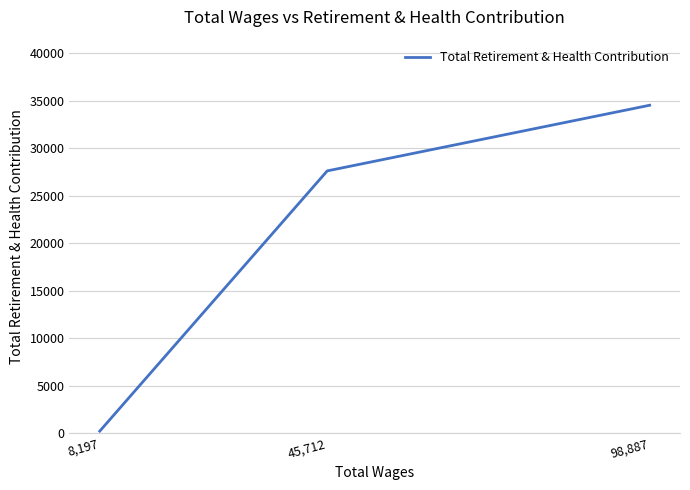

Is it true that the value at 8,197 is 205?

True